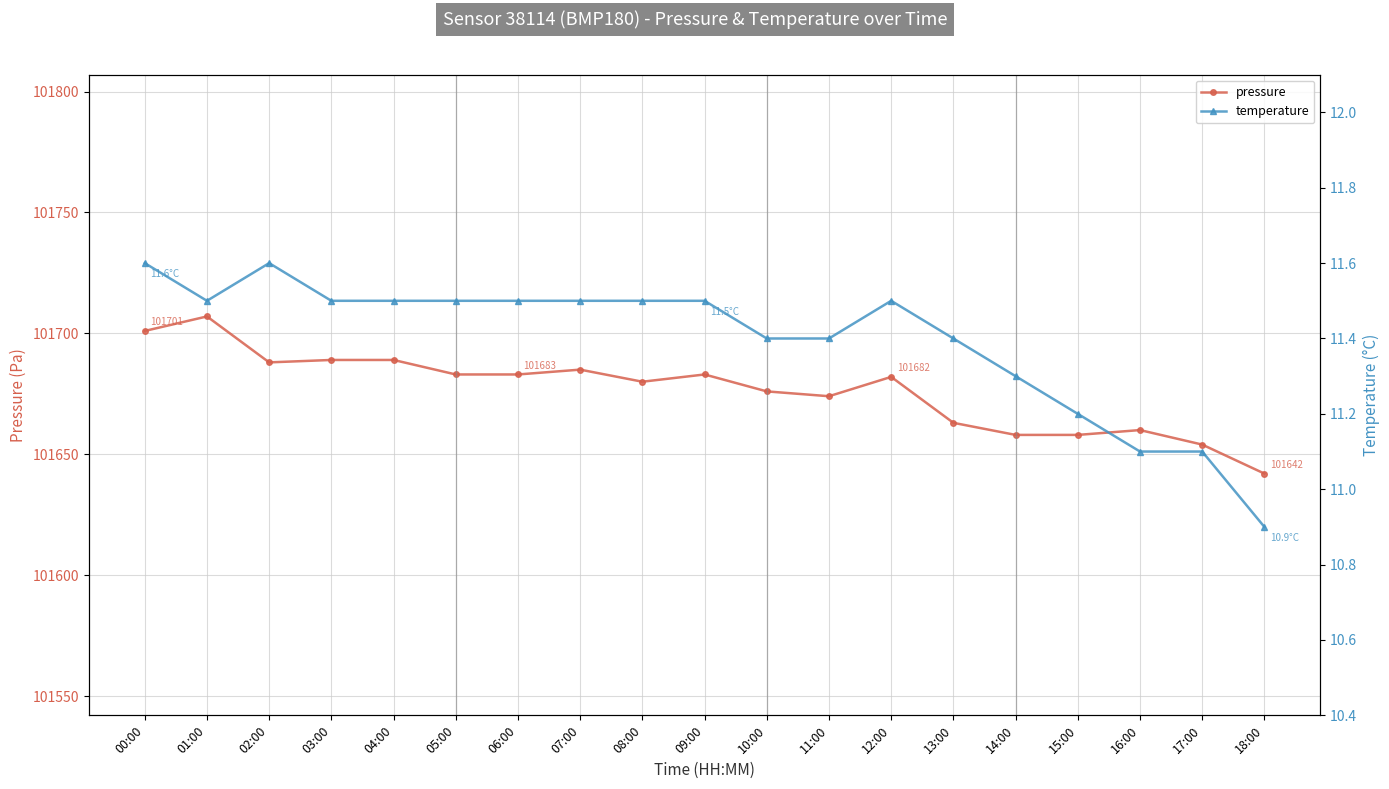

How many lines are shown in the chart?

2